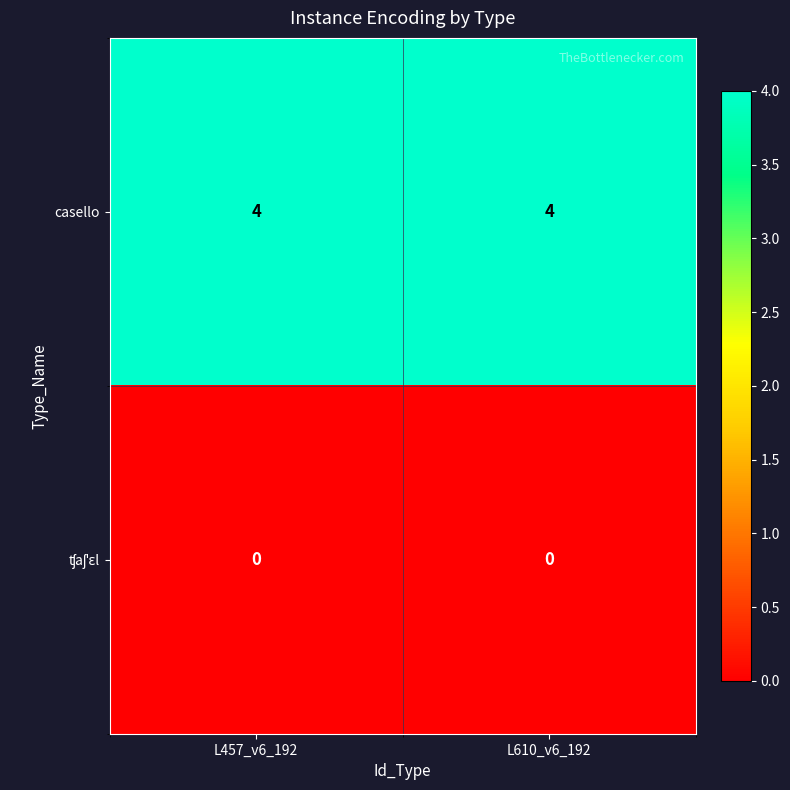

Is it true that casello equals 4 at L610_v6_192?

True